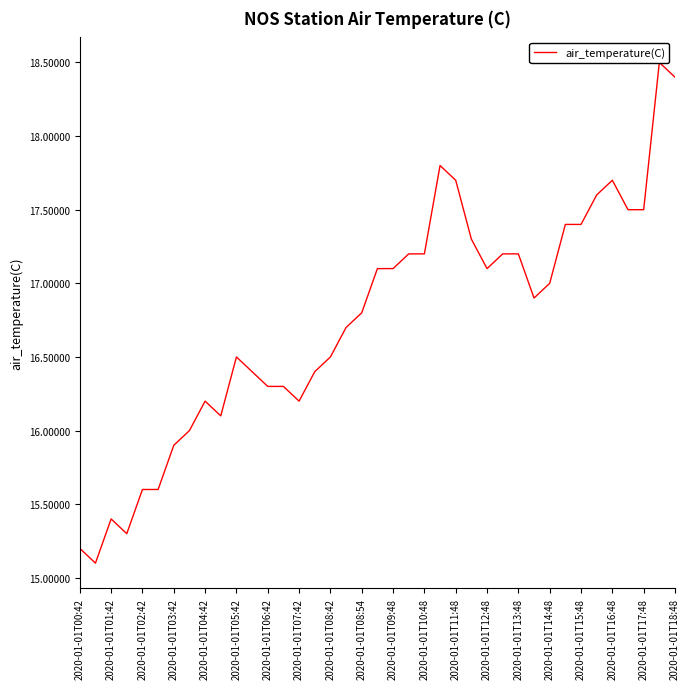

Count the number of categories in the chart.

39